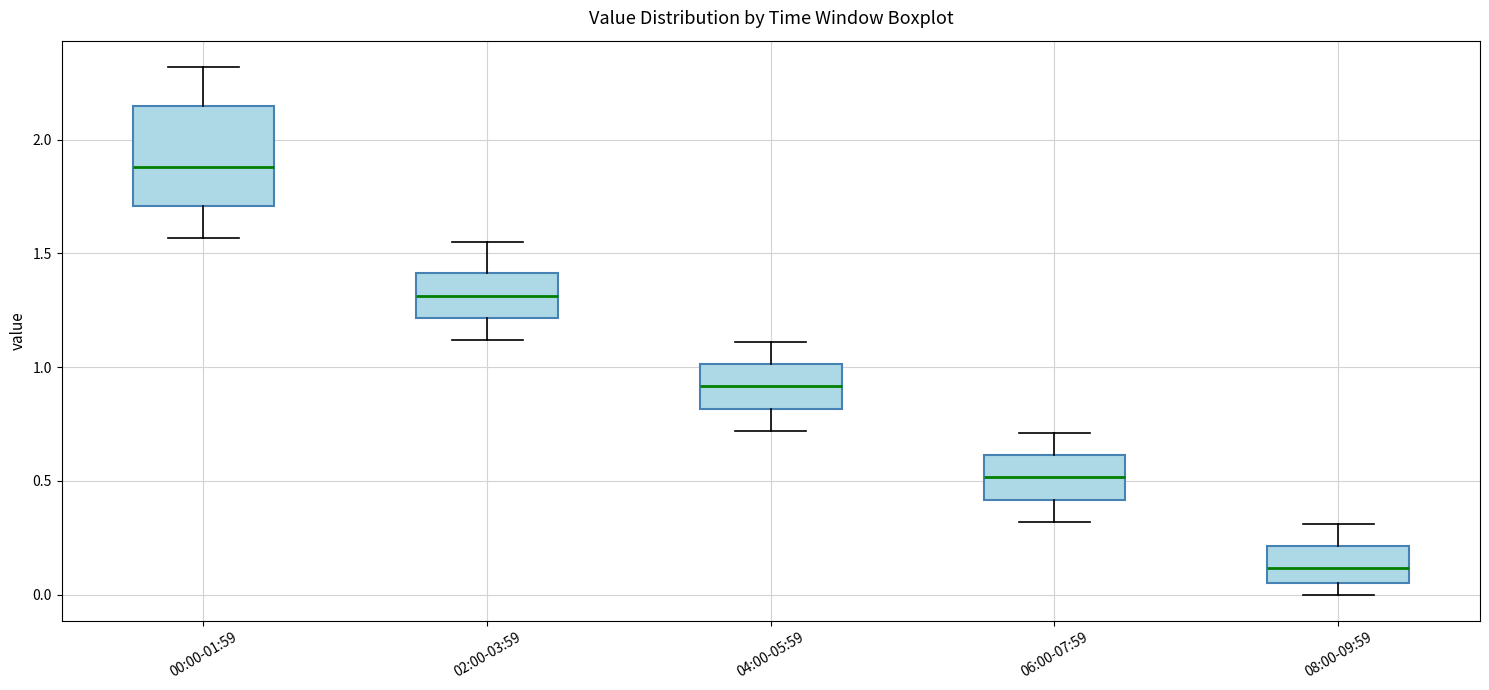

Which box is the tallest, from its lower edge to its upper edge?

00:00-01:59